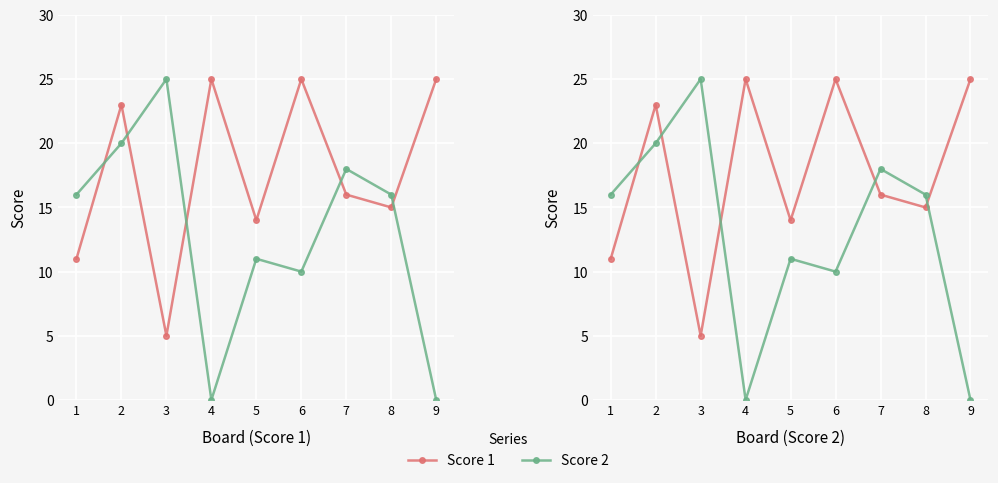

Is it true that Score 2 equals 42 at 3?

False